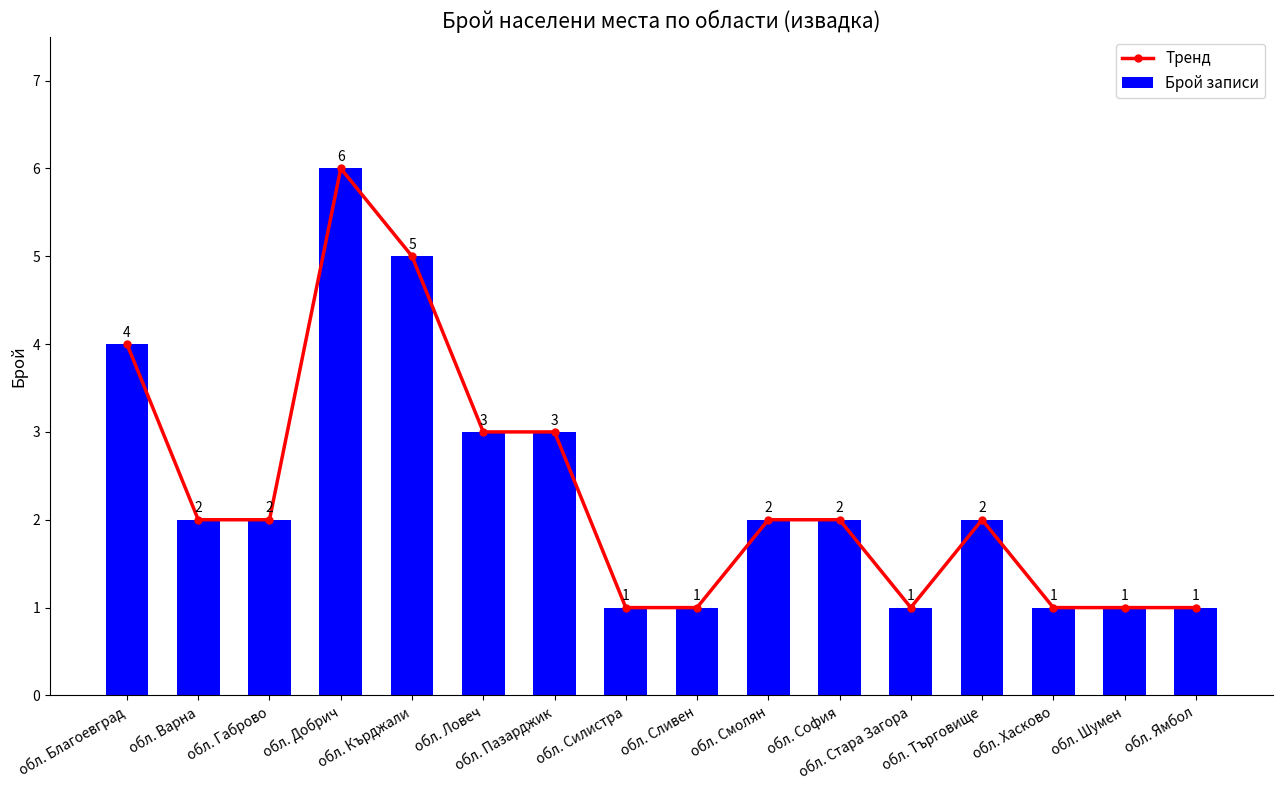

Reading left to right, list all the values displayed in this chart.

Тренд: 4	2	2	6	5	3	3	1	1	2	2	1	2	1	1	1
Брой записи: 4	2	2	6	5	3	3	1	1	2	2	1	2	1	1	1